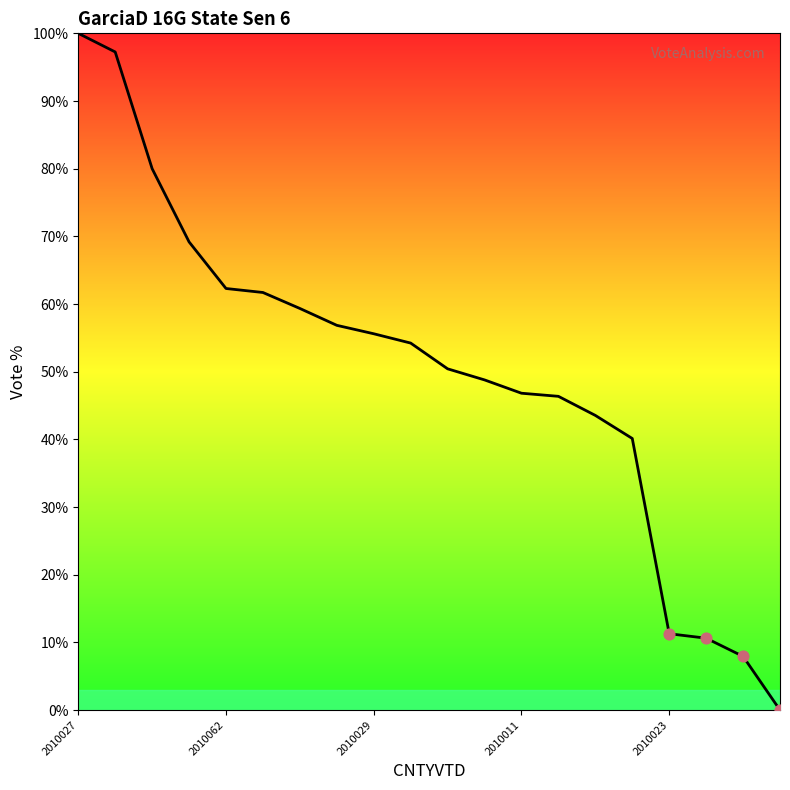

What is the difference between the maximum and minimum values?

100.0